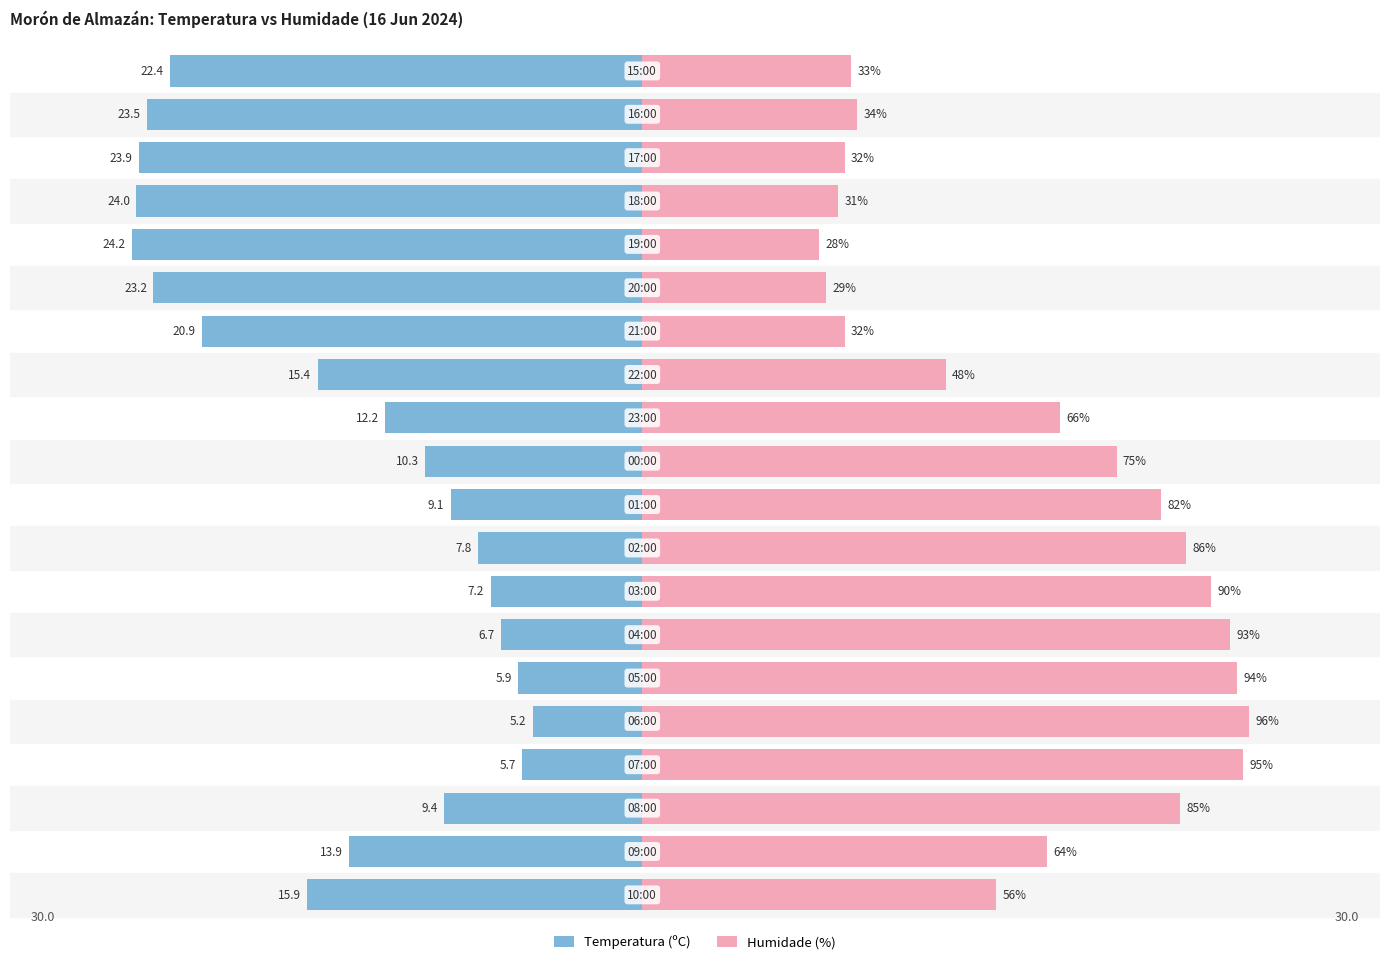

What is the value of the Temperatura (ºC) bar at the 11th from the left?

-10.3